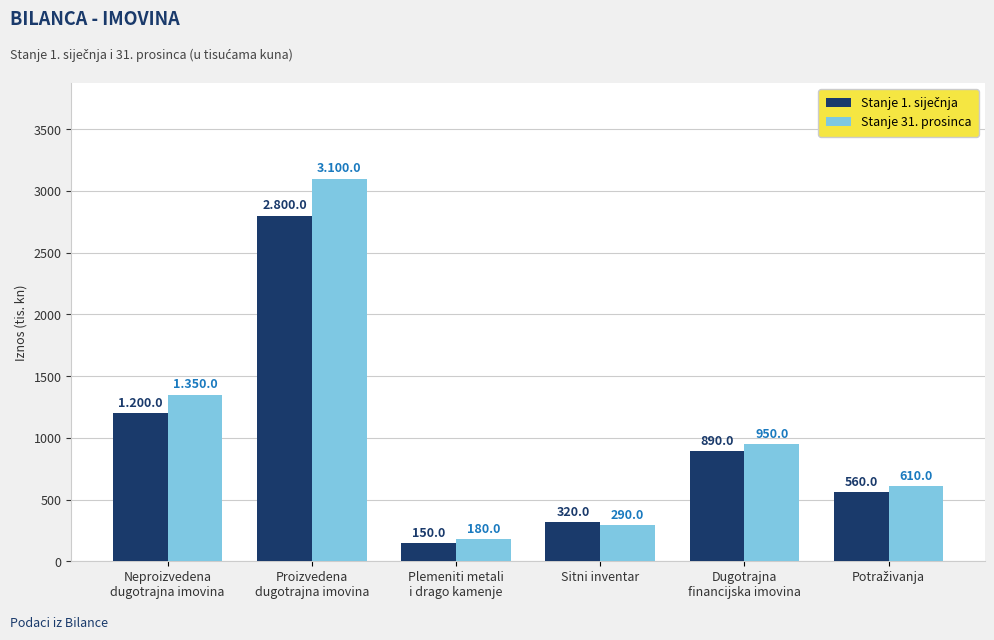

How many bars are there in total?

12